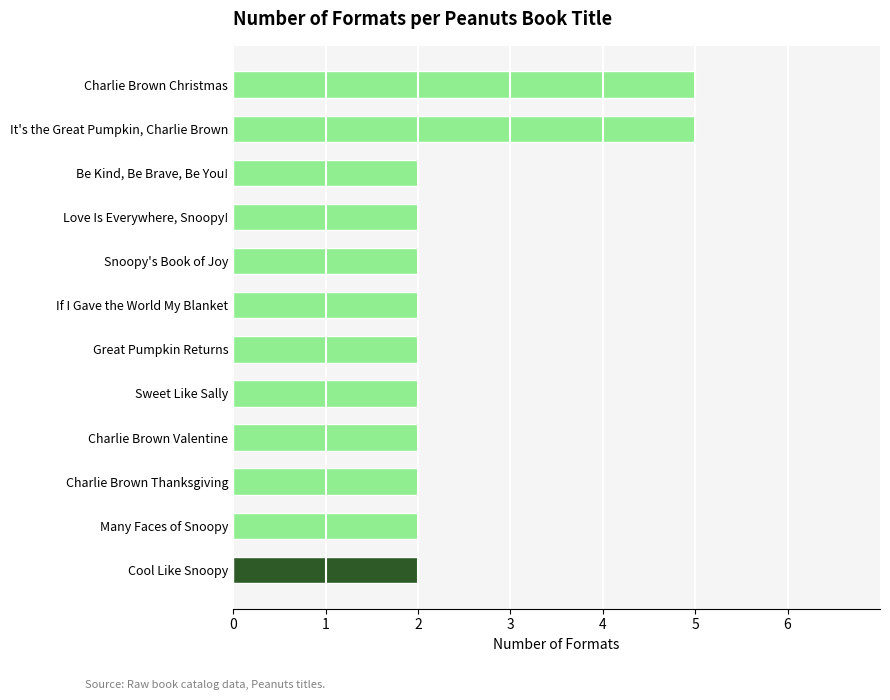

What is the greatest value displayed?

5